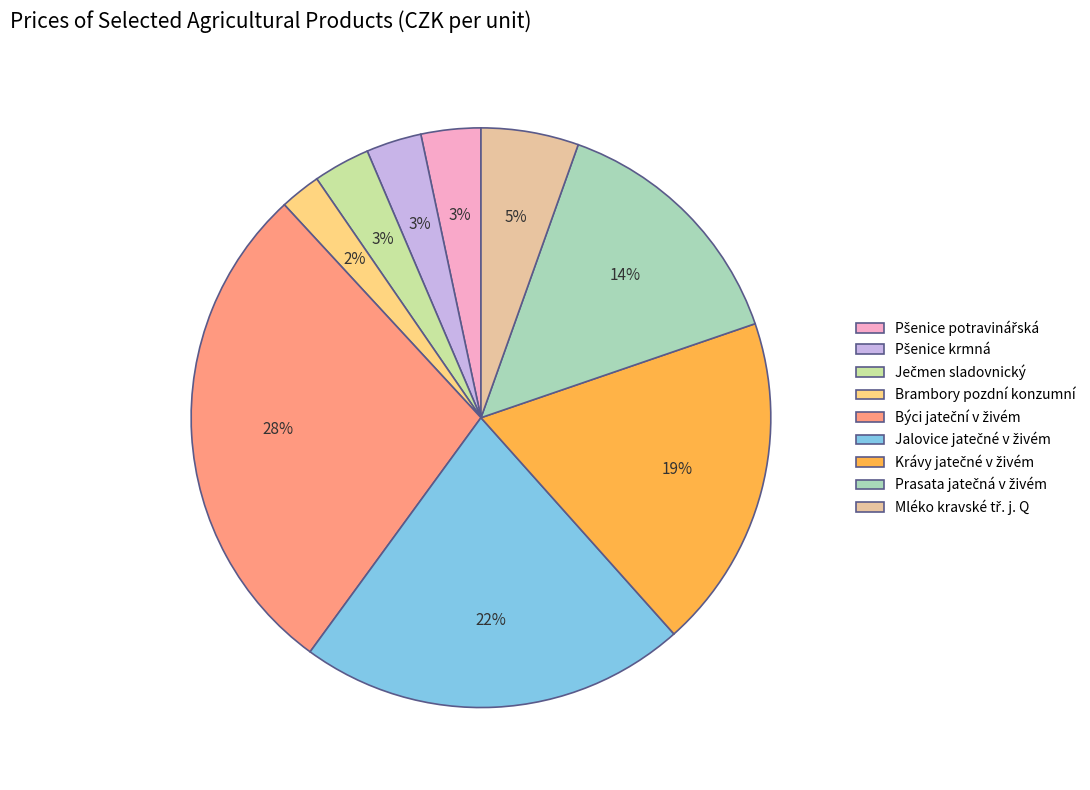

How many slices are in this pie chart?

9